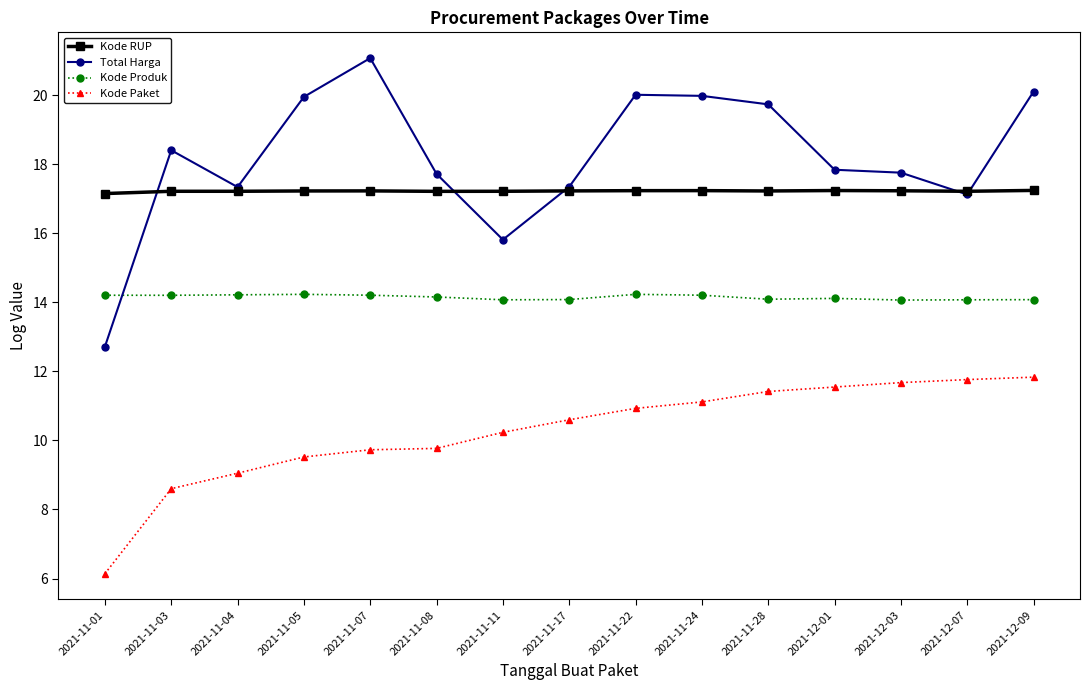

Is this an area chart (filled region under the line)?

No